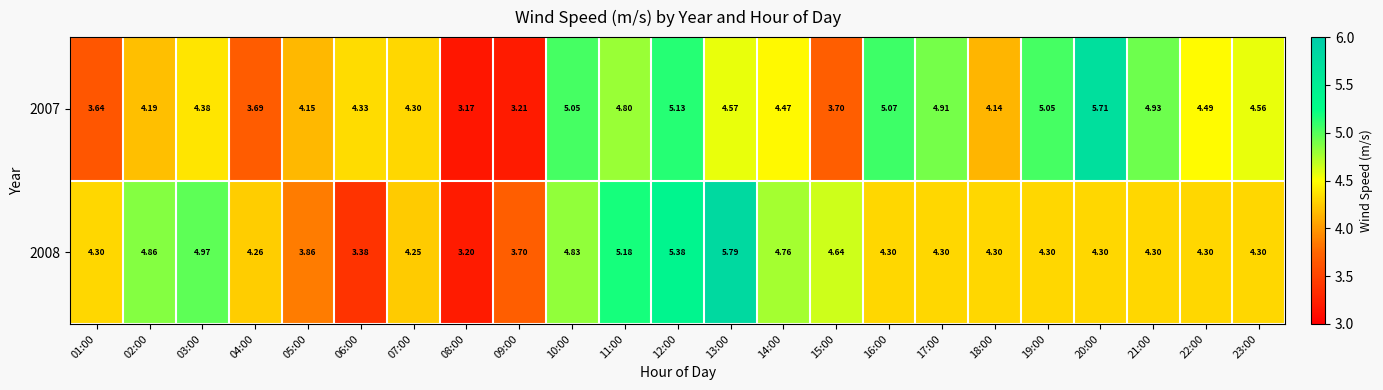

Is the value of 2007 at 09:00 greater than the value of 2008 at 09:00?

No